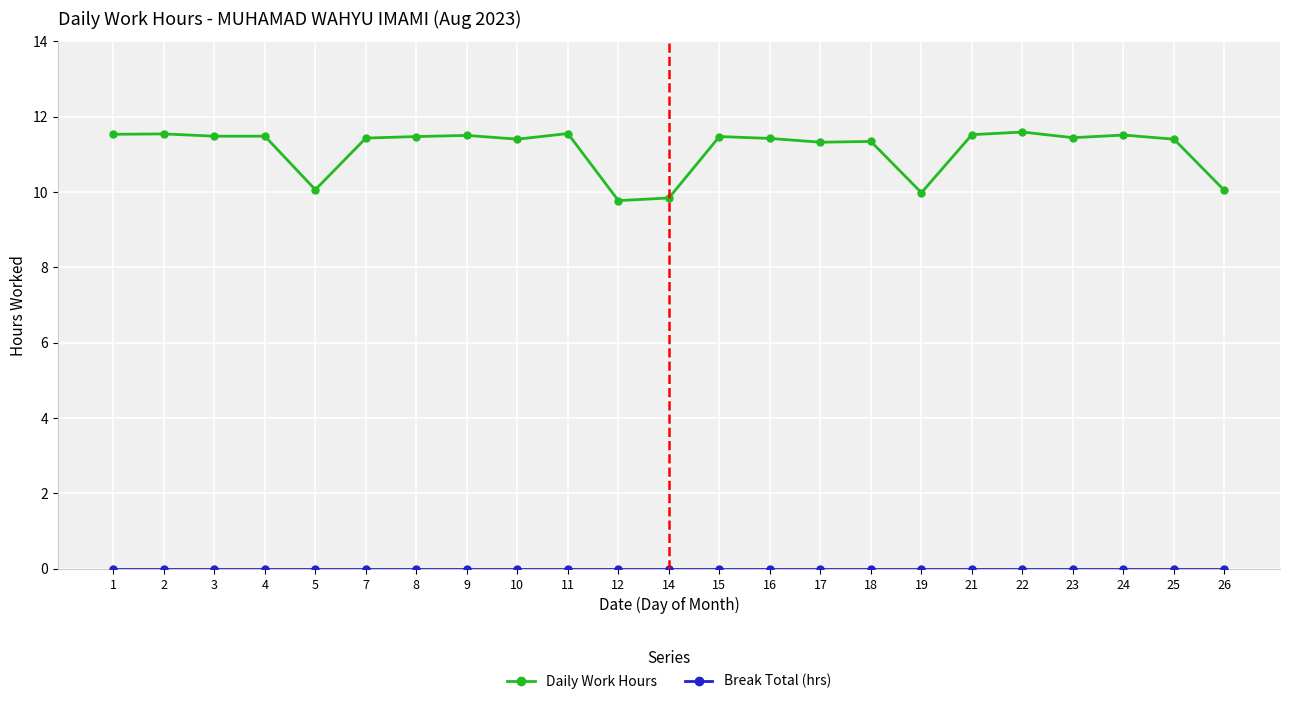

The value of Daily Work Hours at 21 is 20.4. True or false?

False